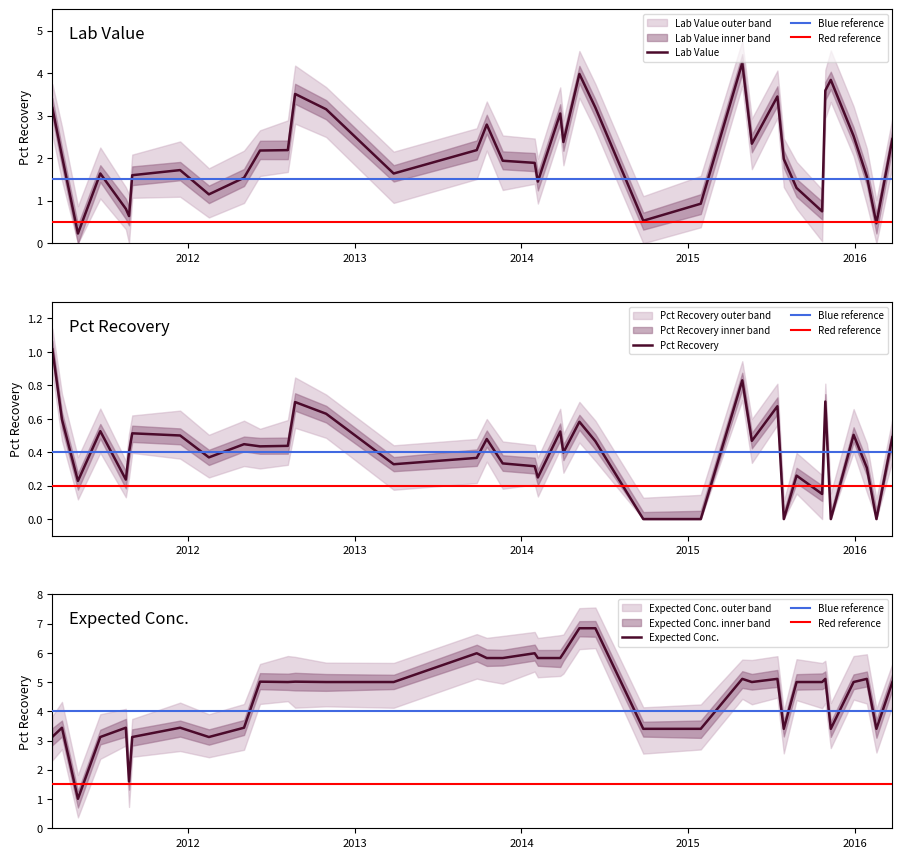

How many lines are shown in the chart?

3